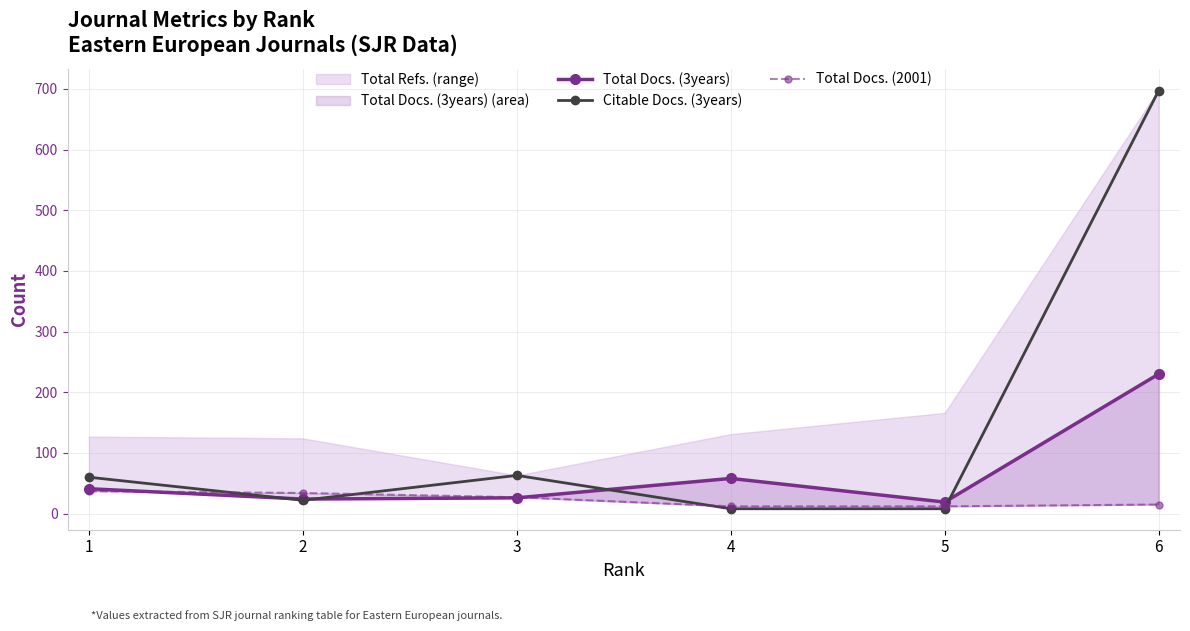

Which series has the largest range (max minus min)?

Citable Docs. (3years)